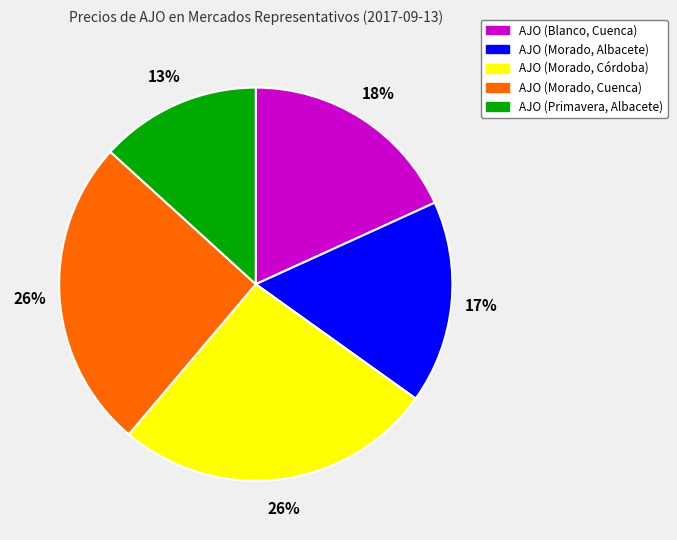

Do AJO (Morado, Cuenca) and AJO (Morado, Albacete) together represent more than half of the pie?

No